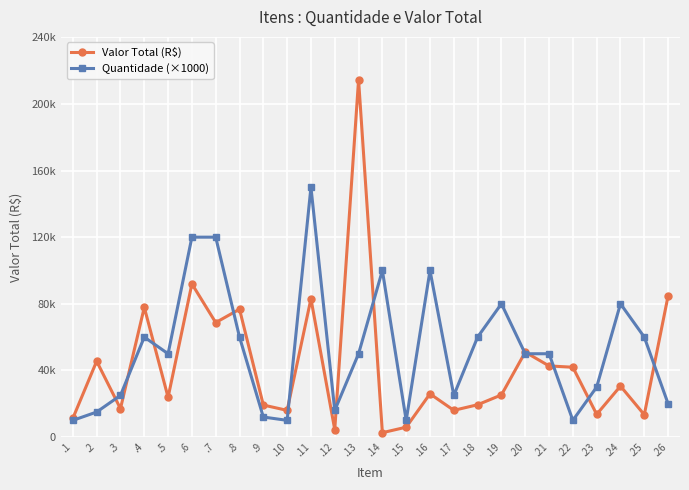

Reading right to left, list all the values displayed in this chart.

Valor Total (R$): 84776.6	13390.2	30570.4	13607.1	41900.0	42687.0	50983.0	25279.2	19374.0	16014.8	25933.0	5903.5	2596.0	214513.5	4425.1	82990.5	15999.8	19199.8	76742.4	68710.8	91952.4	23835.0	77872.2	17054.2	45512.4	11241.9
Quantidade (×1000): 20000.0	60000.0	80000.0	30000.0	10000.0	50000.0	50000.0	80000.0	60000.0	25000.0	100000.0	10000.0	100000.0	50000.0	16000.0	150000.0	10000.0	12000.0	60000.0	120000.0	120000.0	50000.0	60000.0	25000.0	15000.0	10000.0